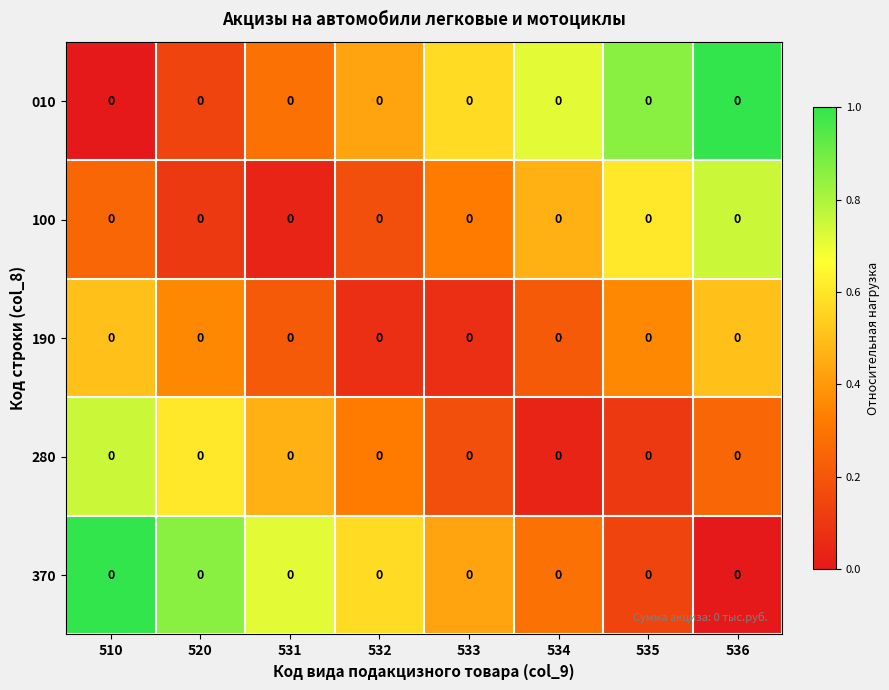

Rank the categories by 100 value from highest to lowest.

536, 535, 534, 533, 510, 532, 520, 531